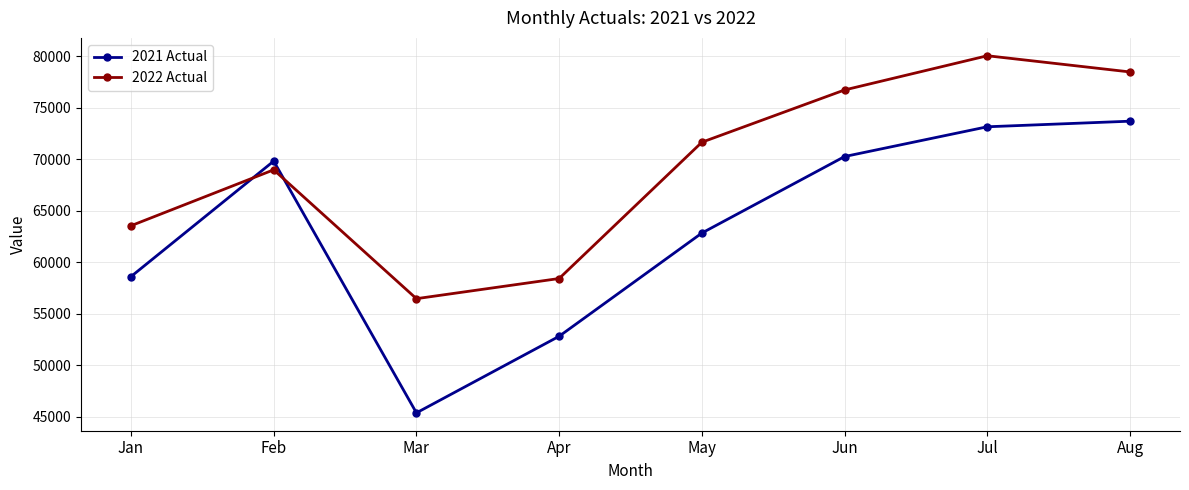

At how many categories does at least one series exceed 61851?

6